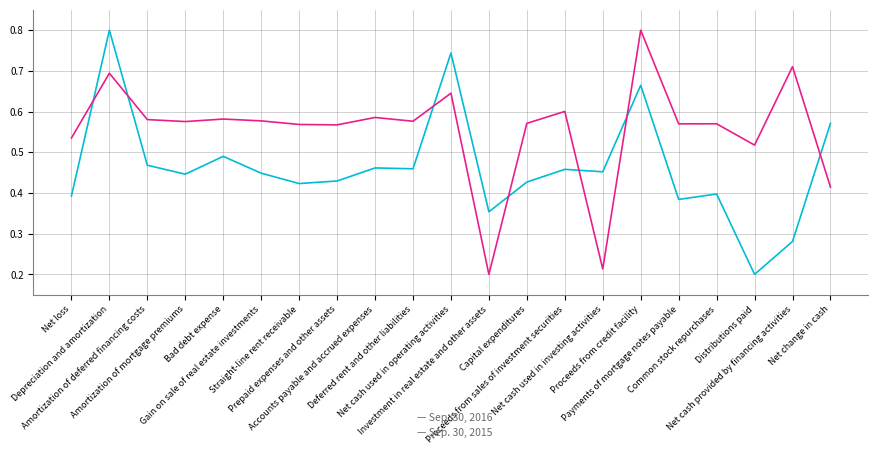

What is the maximum value shown in the chart?

0.8